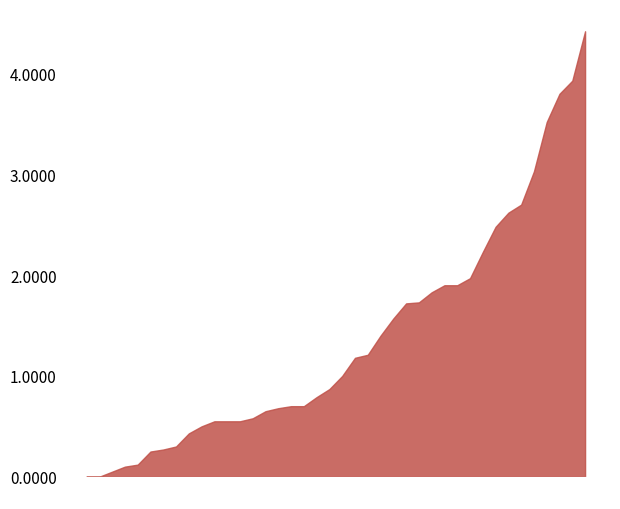

What position from the left is 01:45?

36